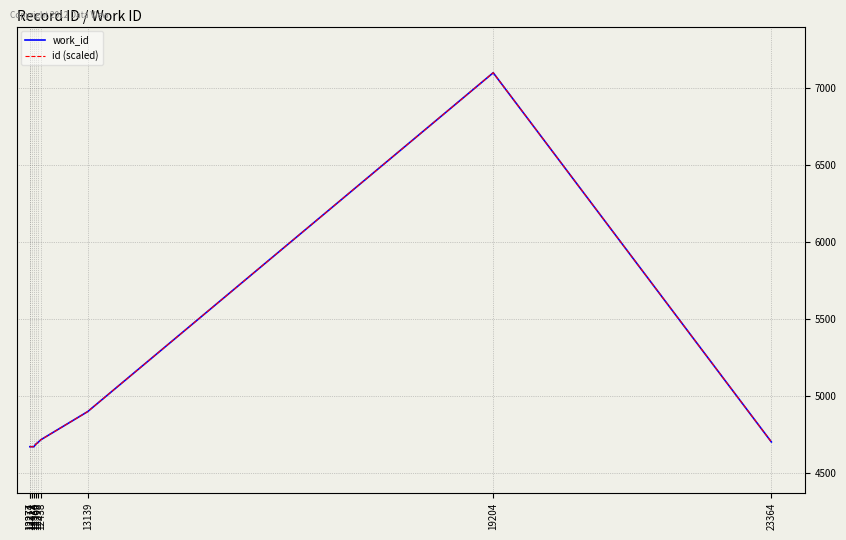

Does the chart have visible grid lines?

Yes